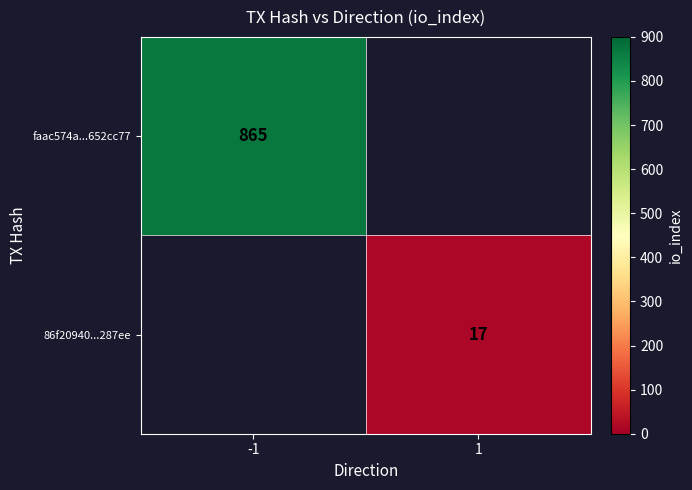

The faac574a...652cc77 series shows 292 at -1. True or false?

False